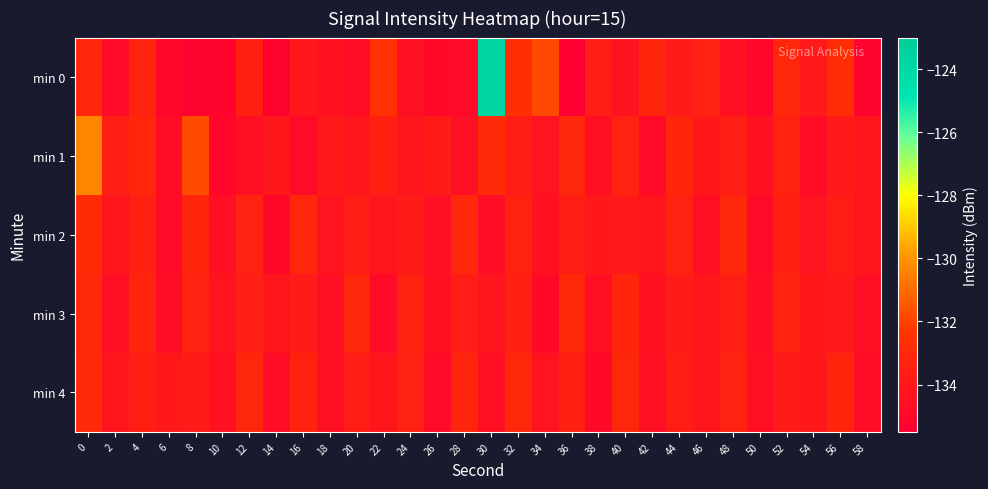

What is the spread (max minus min) of values at 10?

0.8